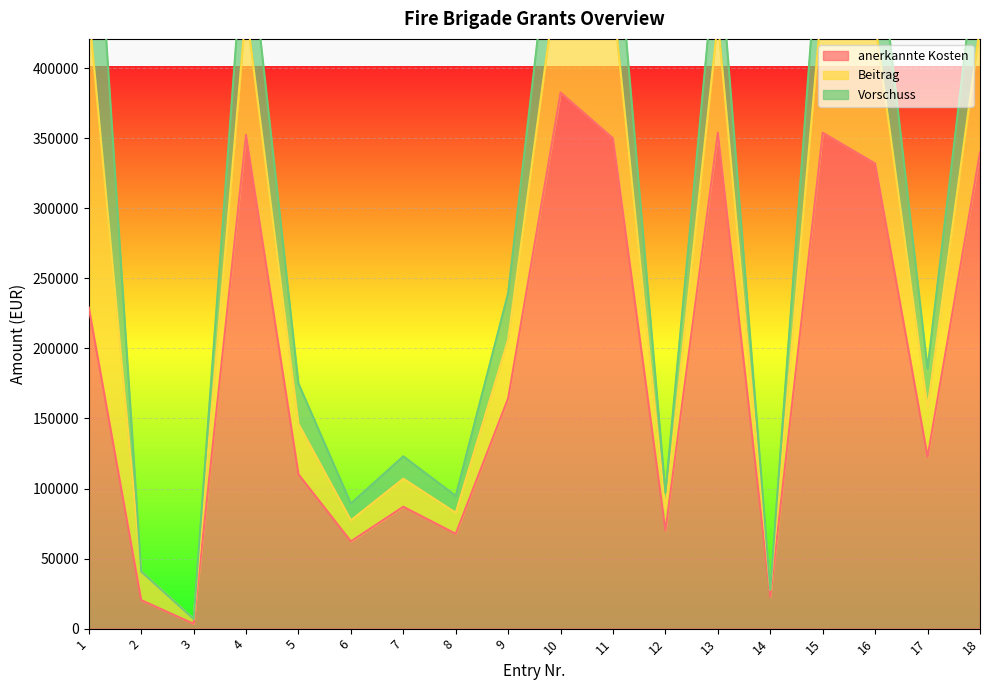

Reading left to right, extract all data points from this chart.

anerkannte Kosten: 229243.4	20365.7	3468.6	352500.0	110154.2	62300.0	87000.0	67700.0	164441.0	382700.0	350000.0	70000.0	354000.0	22800.0	354000.0	332000.0	122620.0	340000.0
Beitrag: 212053.6	20365.7	3468.6	90000.0	36000.0	15000.0	20000.0	15000.0	42000.0	100000.0	100000.0	15000.0	80000.0	5000.0	100000.0	100000.0	35000.0	90000.0
Vorschuss: 169642.9	0.0	0.0	72000.0	28800.0	12000.0	16000.0	12000.0	33000.0	80000.0	80000.0	12000.0	64000.0	0.0	80000.0	80000.0	28000.0	72000.0